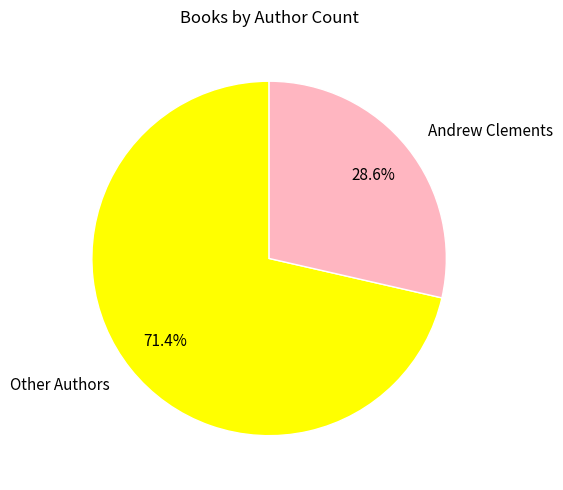

Which slice is the largest?

Other Authors